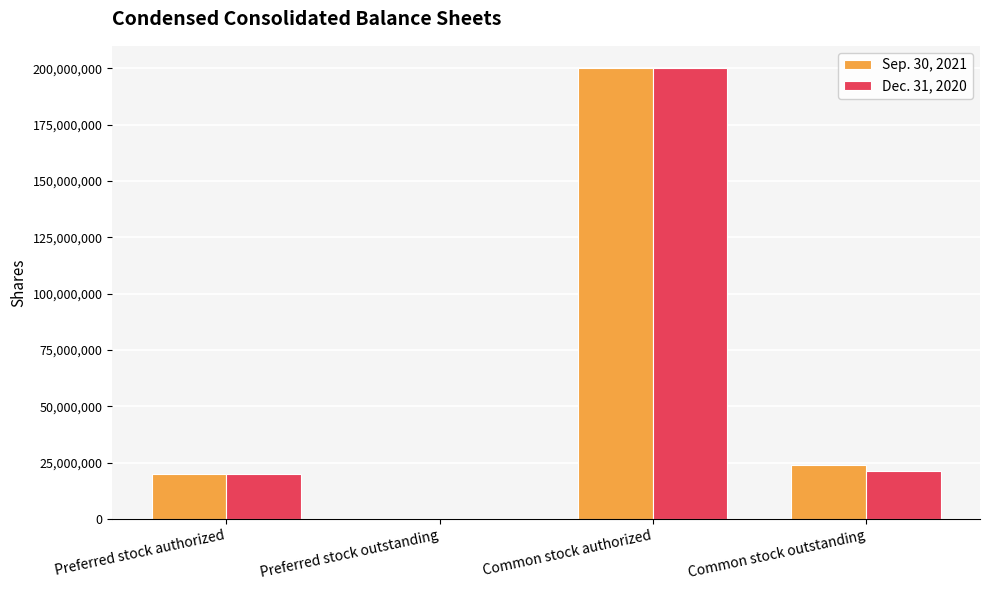

Are the bars horizontal?

No